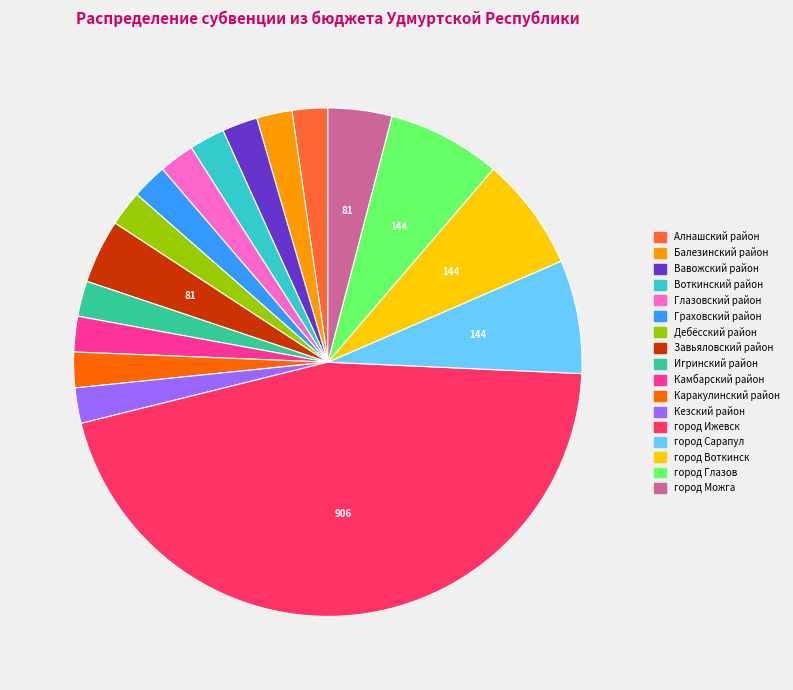

Which has a higher value, Завьяловский район or Вавожский район?

Завьяловский район